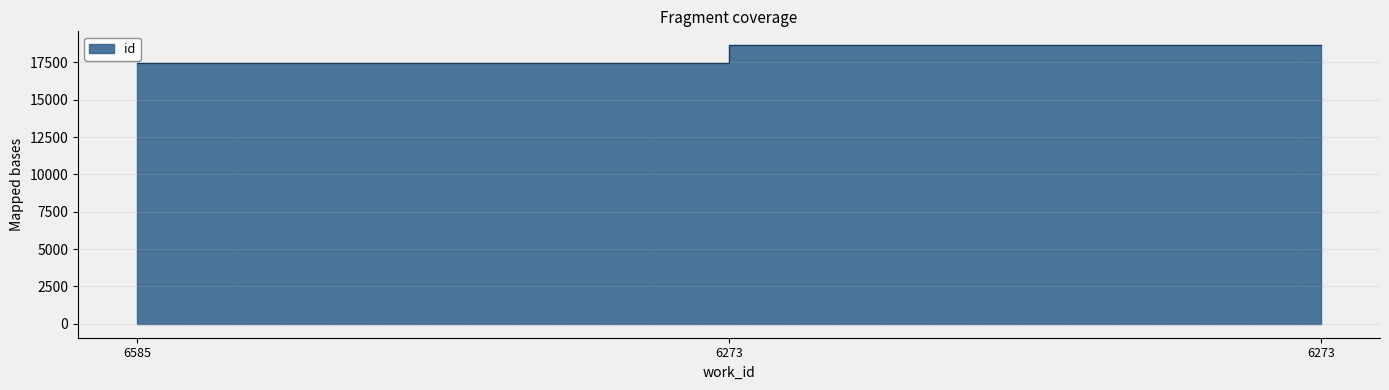

Reading left to right, what are all the values shown in this chart?

17484	18646	18647